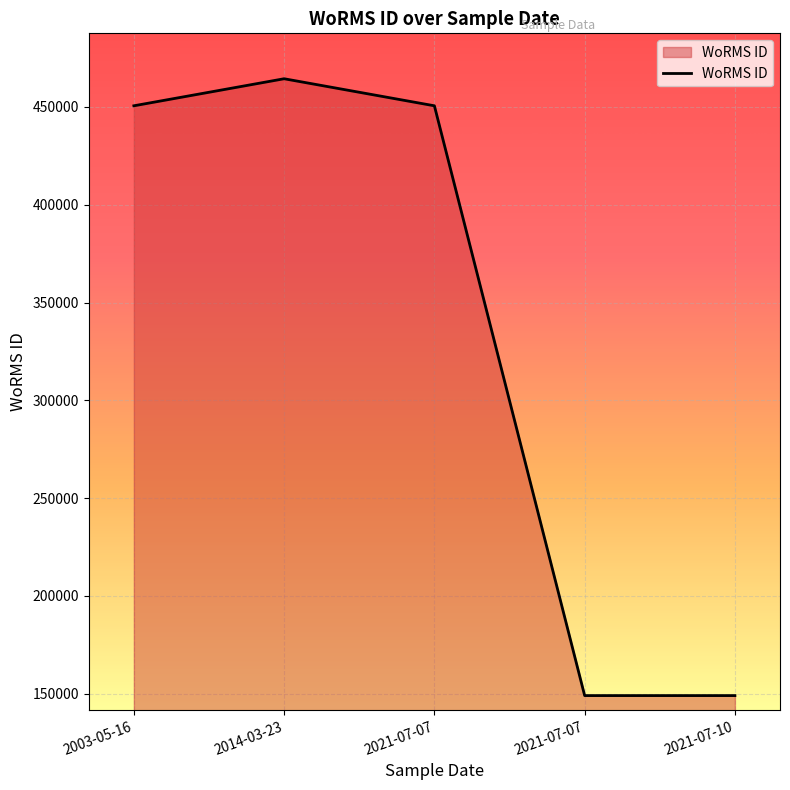

How many lines are shown in the chart?

1